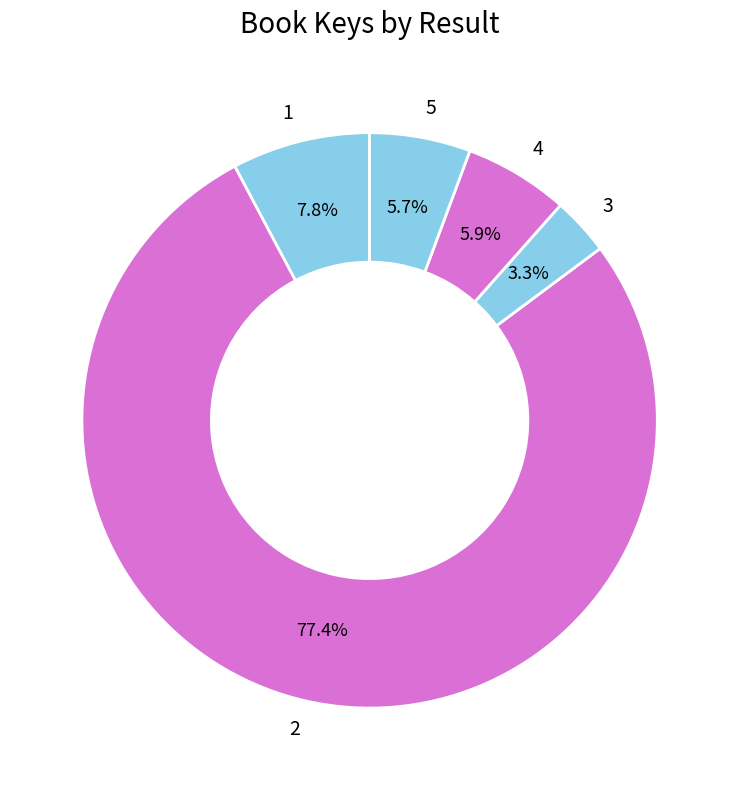

How many segments does this pie chart have?

5